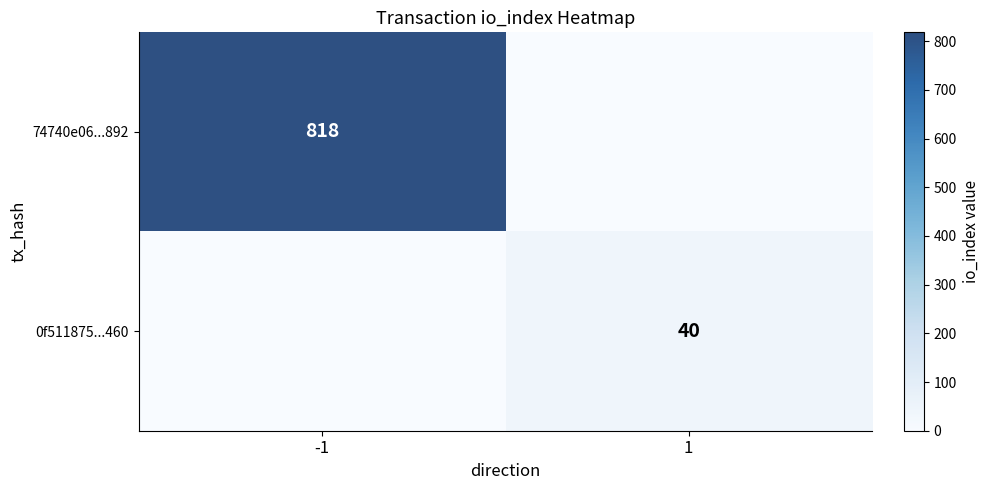

True or false: 74740e06...892 has a value of 818 at -1.

True